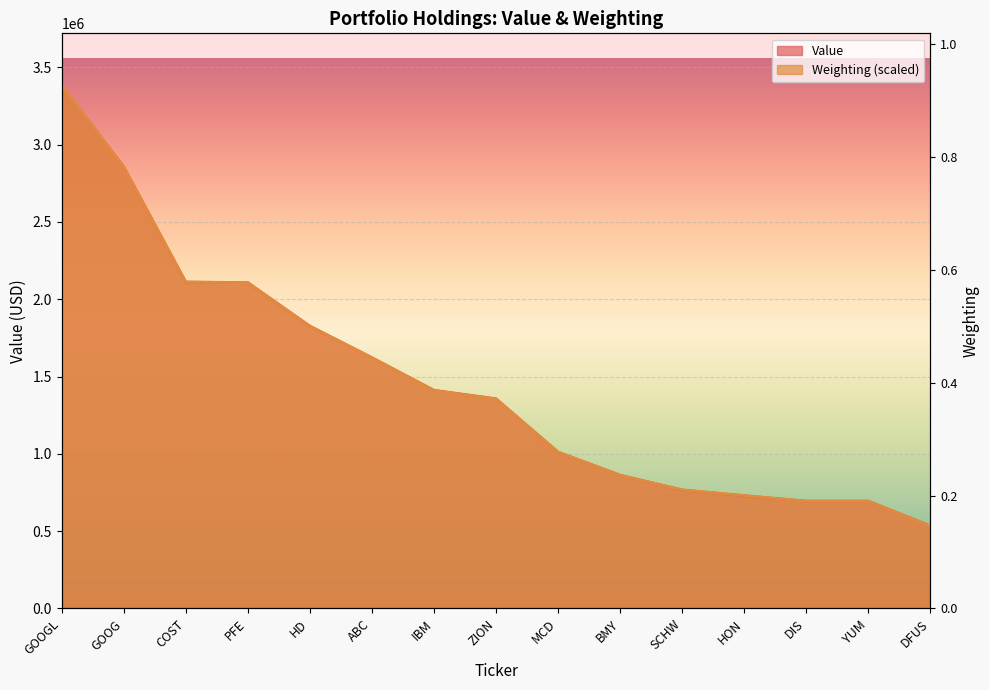

What is the label of the 5th point from the right?

SCHW